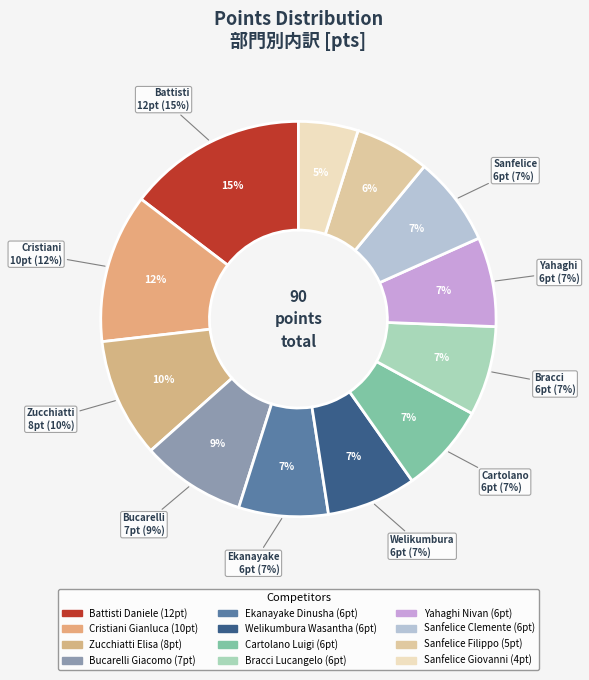

Does Sanfelice Clemente represent more than half of the total?

No